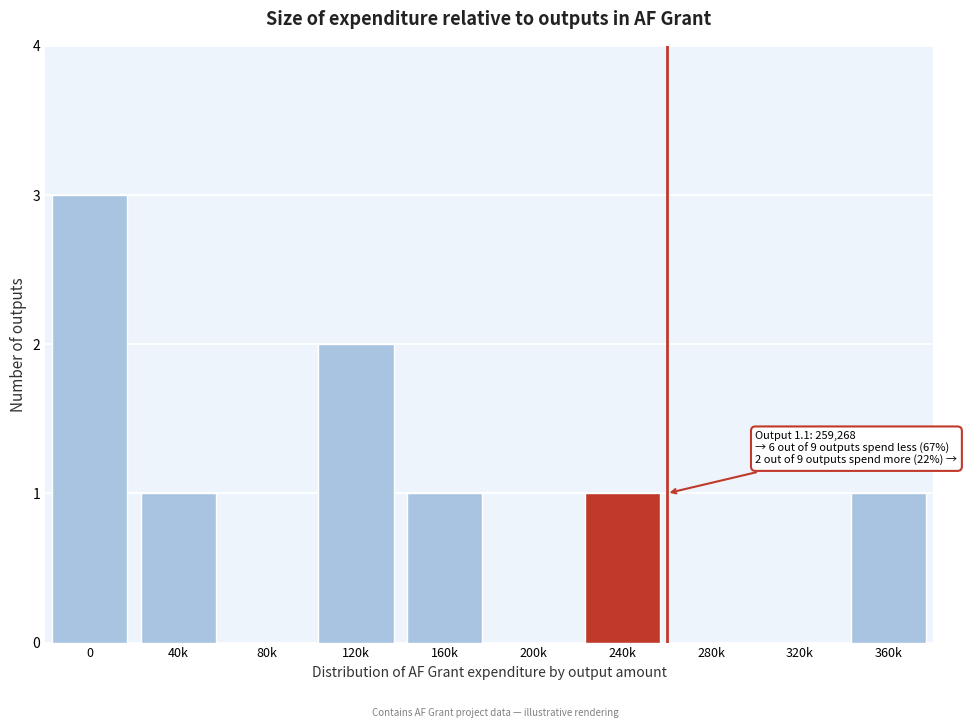

Reading left to right, list all the values displayed in this chart.

0=3	40k=1	80k=0	120k=2	160k=1	200k=0	240k=1	280k=0	320k=0	360k=1